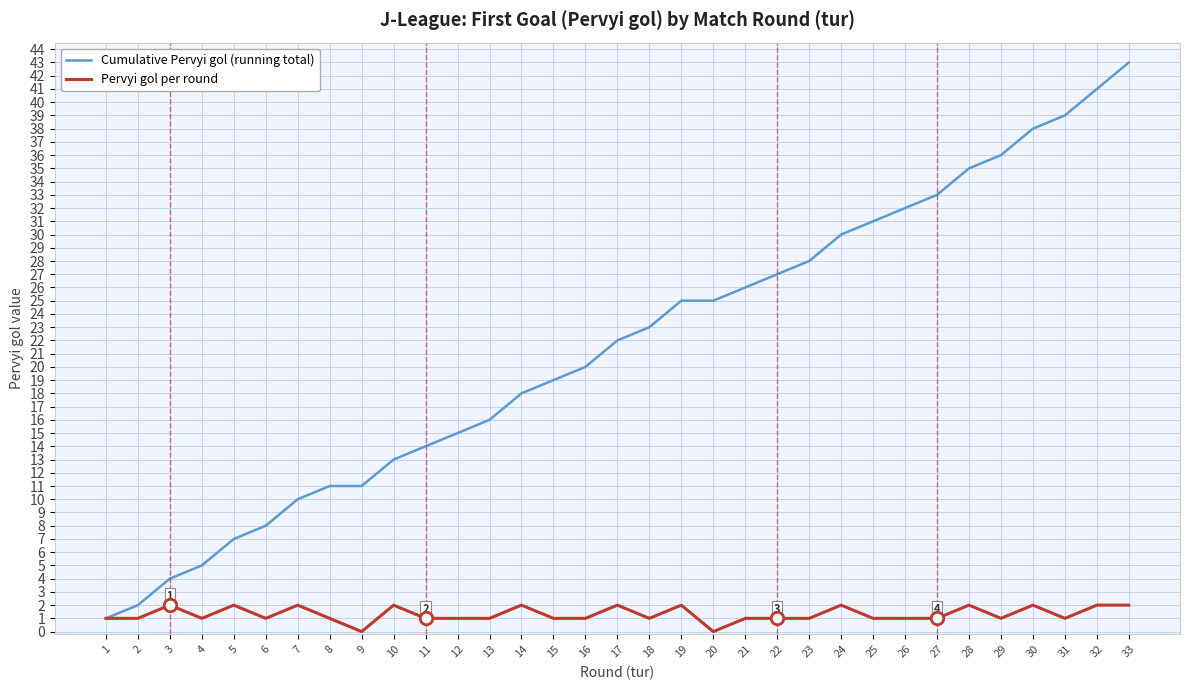

Is the value of Cumulative Pervyi gol (running total) at 6 greater than the value of Pervyi gol per round at 14?

Yes